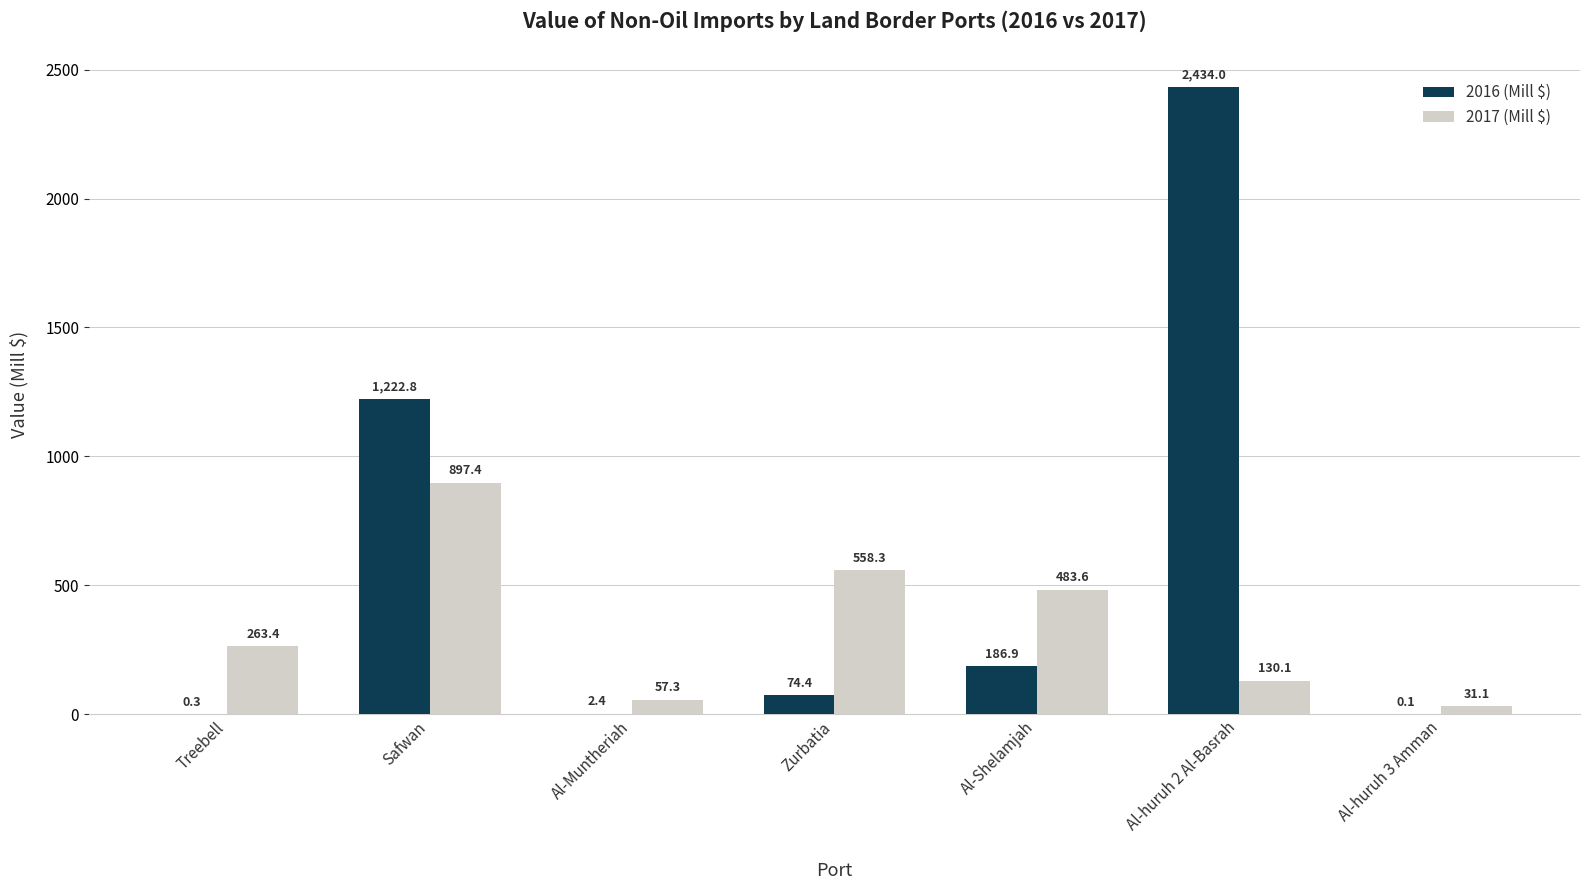

Reading left to right, what are all the values shown in this chart?

2016 (Mill $): 0.3	1222.8	2.4	74.4	186.9	2434.0	0.1
2017 (Mill $): 263.4	897.4	57.3	558.3	483.6	130.1	31.1